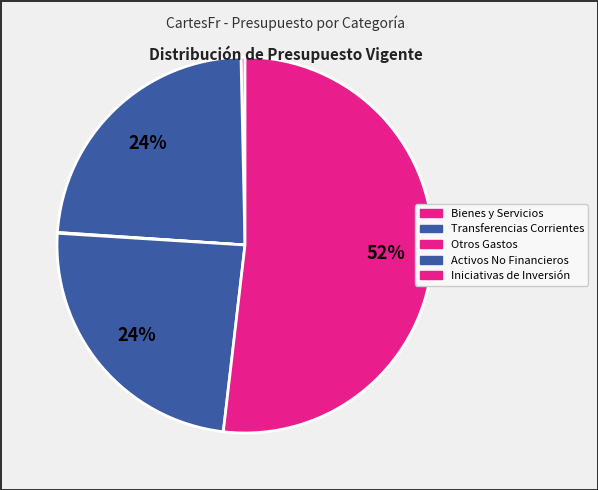

What is the smallest slice in the pie chart?

Otros Gastos